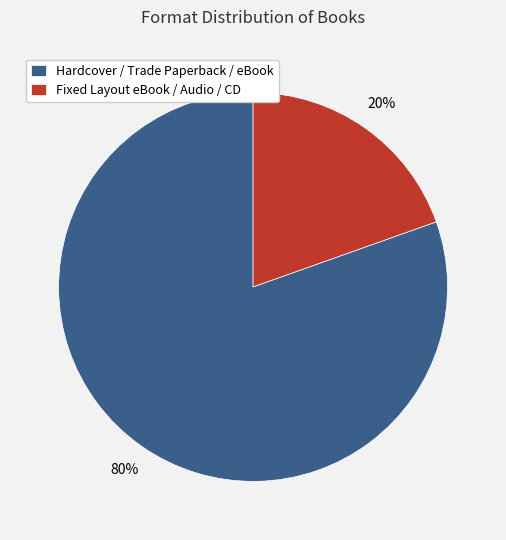

Between Hardcover / Trade Paperback / eBook and Fixed Layout eBook / Audio / CD, which is larger?

Hardcover / Trade Paperback / eBook